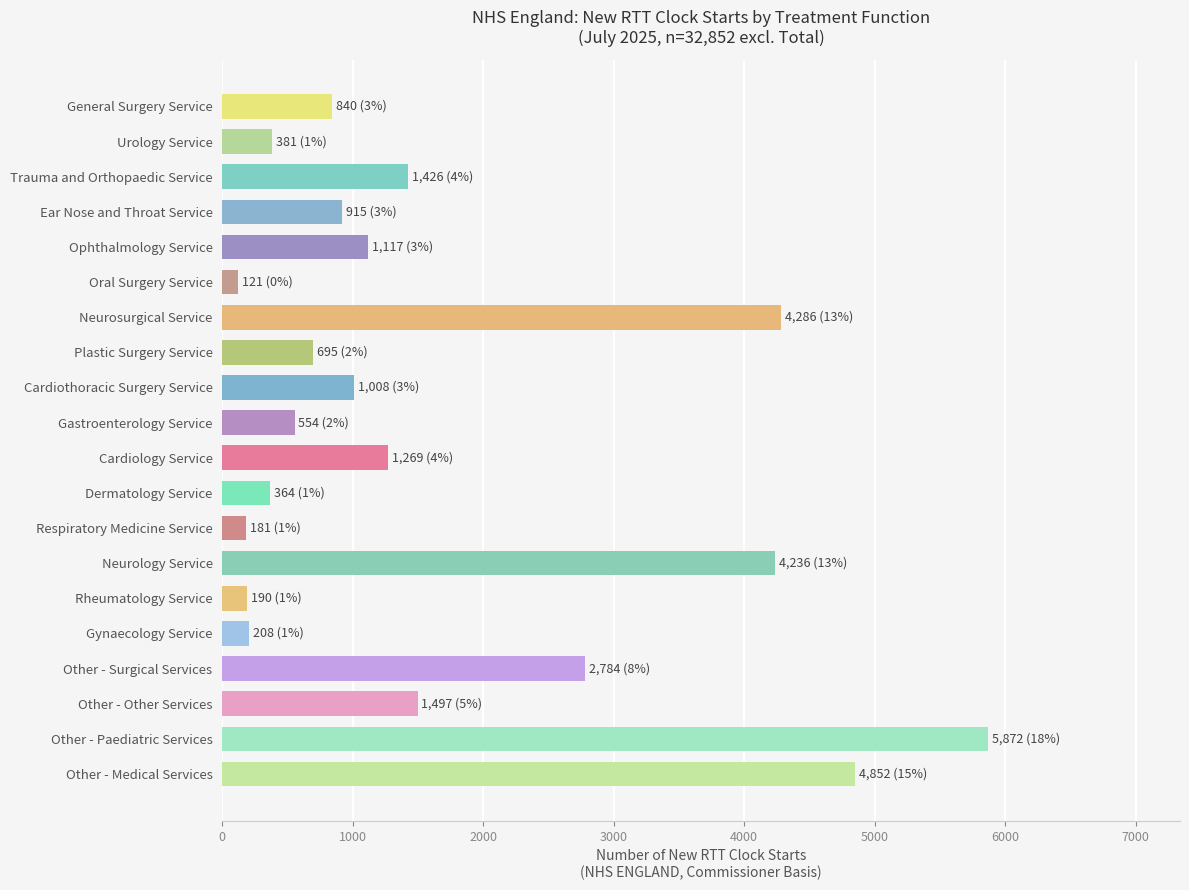

Where is the data nearest to the value 2996?

Other - Surgical Services